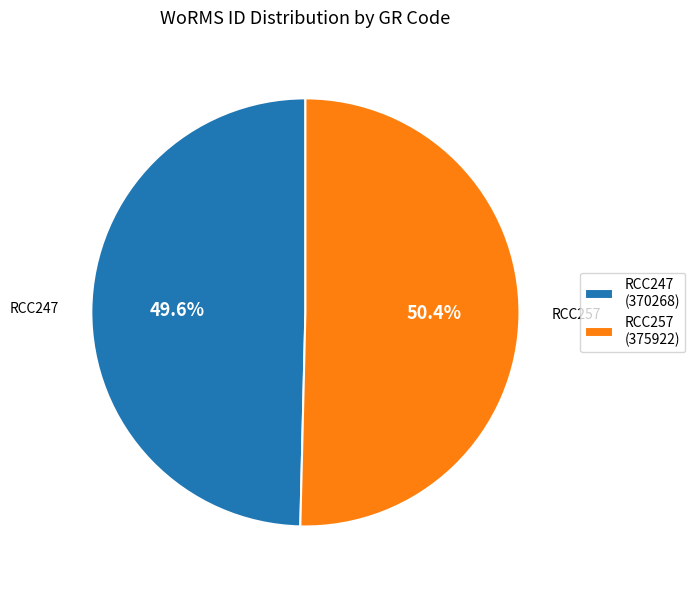

Which category accounts for the majority?

RCC257